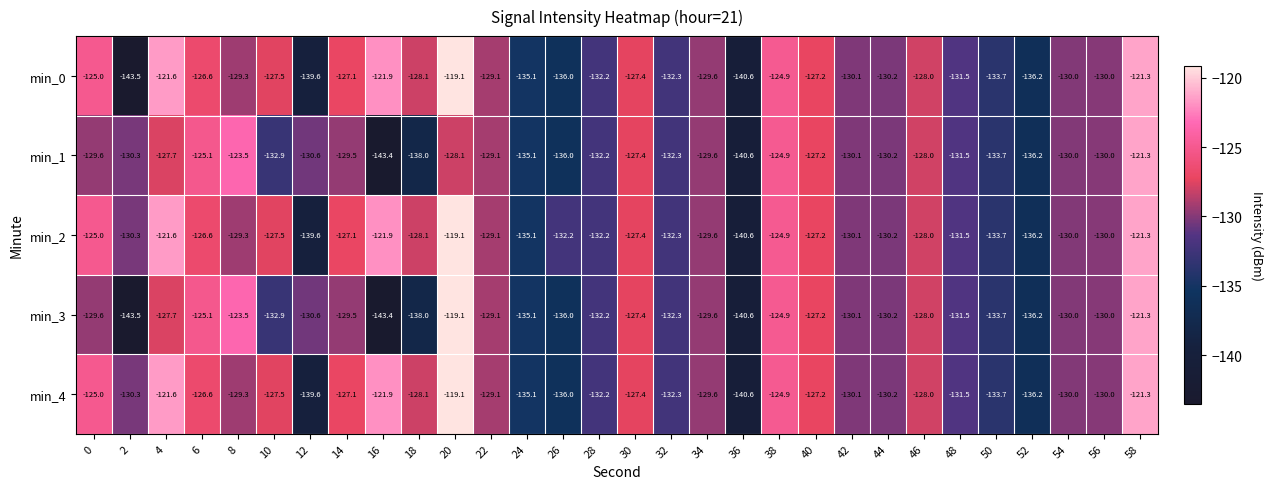

What is the difference between the second highest and minimum values in the min_0 series?

22.2